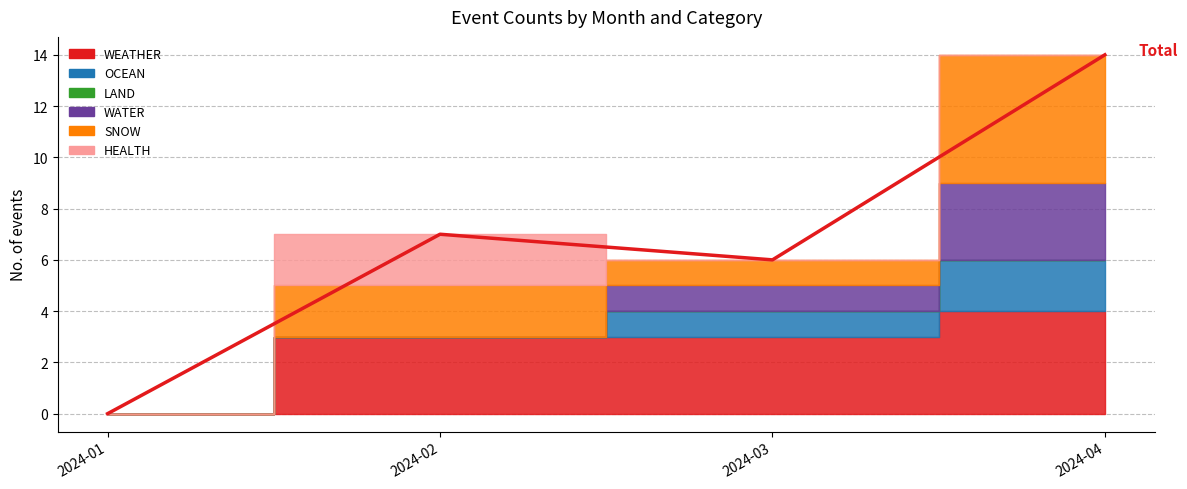

What is the difference between the maximum and minimum values?

14